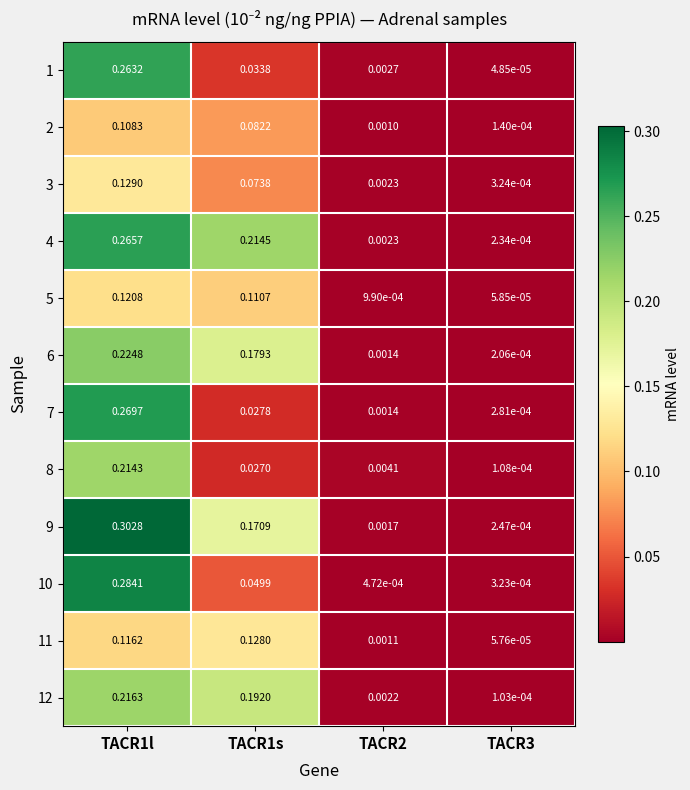

How many categories are shown in the chart?

4